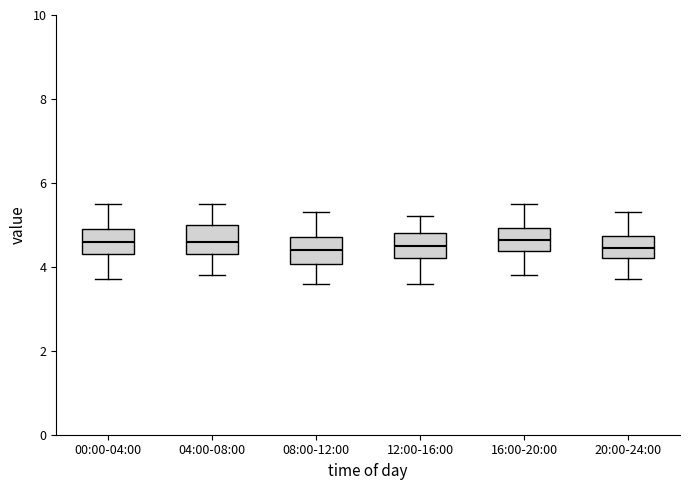

Reading left to right, read every box against the y-axis: the position of its median line, the range the box covers, and the ends of its whiskers. The values are not printed on the chart, so give them approximately, as read against the axis.

00:00-04:00: median 4.6, box 4.4 to 5.0, whiskers 3.8 to 5.6
04:00-08:00: median 4.6, box 4.4 to 5.0, whiskers 3.8 to 5.6
08:00-12:00: median 4.4, box 4.0 to 4.8, whiskers 3.6 to 5.4
12:00-16:00: median 4.6, box 4.2 to 4.8, whiskers 3.6 to 5.2
16:00-20:00: median 4.6, box 4.4 to 5.0, whiskers 3.8 to 5.6
20:00-24:00: median 4.4, box 4.2 to 4.8, whiskers 3.8 to 5.4